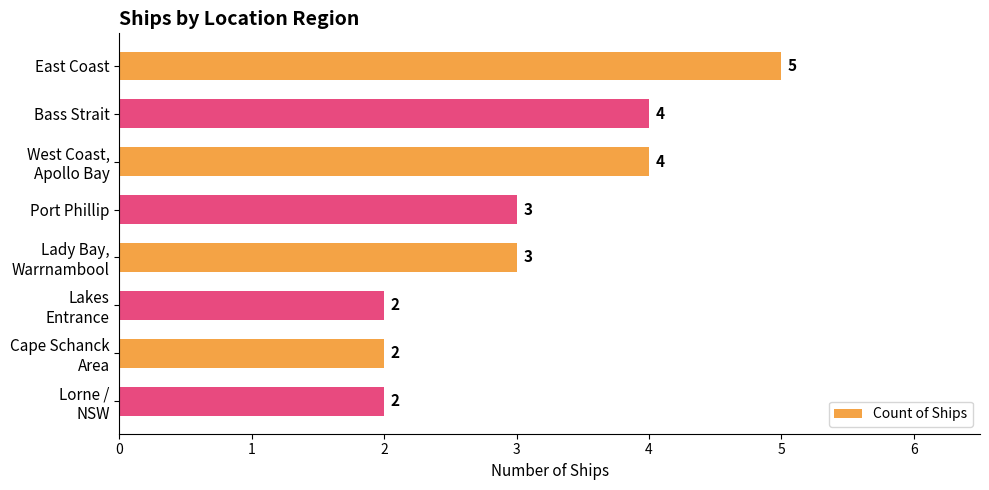

The value at Port Phillip is 1. True or false?

False